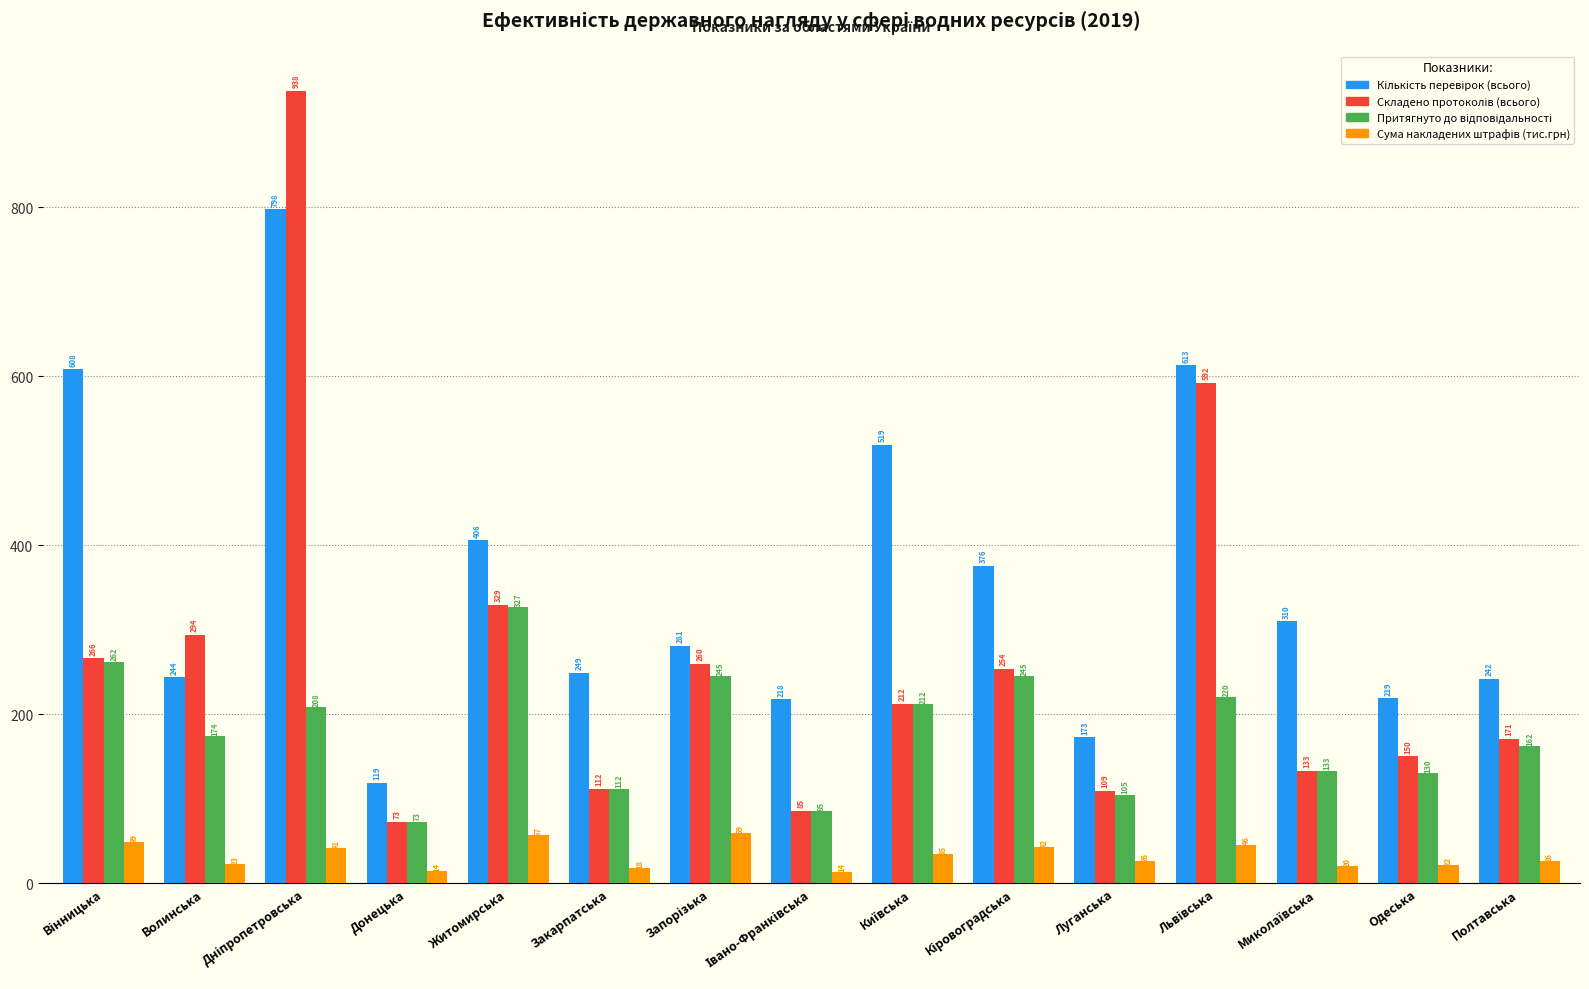

Count the number of categories in the chart.

15